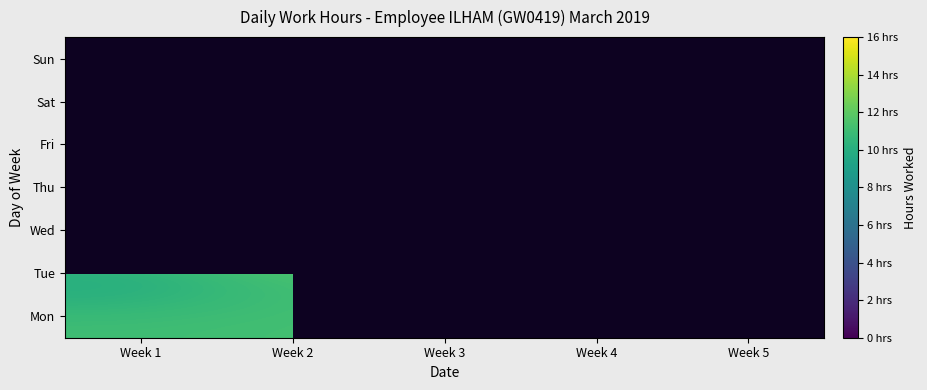

List the labels in order of Sat value, largest first.

Week 3, Week 4, Week 1, Week 5, Week 2